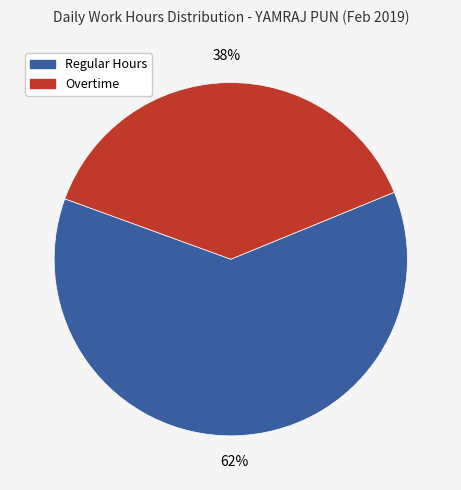

Does any single category account for the majority?

Yes